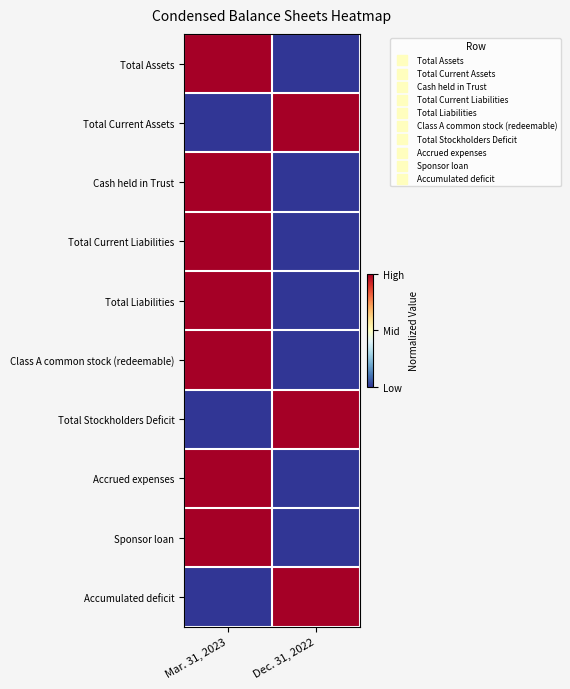

Reading left to right, what are all the values shown in this chart?

Total Assets: Mar. 31, 2023=1	Dec. 31, 2022=0
Total Current Assets: Mar. 31, 2023=0	Dec. 31, 2022=1
Cash held in Trust: Mar. 31, 2023=1	Dec. 31, 2022=0
Total Current Liabilities: Mar. 31, 2023=1	Dec. 31, 2022=0
Total Liabilities: Mar. 31, 2023=1	Dec. 31, 2022=0
Class A common stock (redeemable): Mar. 31, 2023=1	Dec. 31, 2022=0
Total Stockholders Deficit: Mar. 31, 2023=0	Dec. 31, 2022=1
Accrued expenses: Mar. 31, 2023=1	Dec. 31, 2022=0
Sponsor loan: Mar. 31, 2023=1	Dec. 31, 2022=0
Accumulated deficit: Mar. 31, 2023=0	Dec. 31, 2022=1